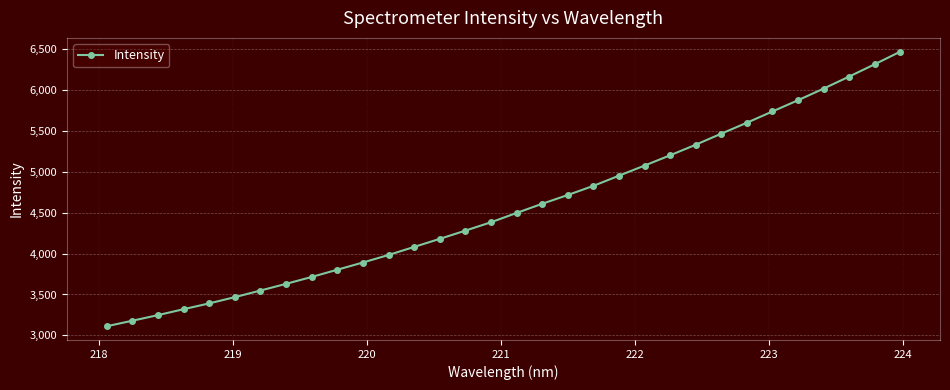

True or false: the data has more than 2 interior local peaks.

False